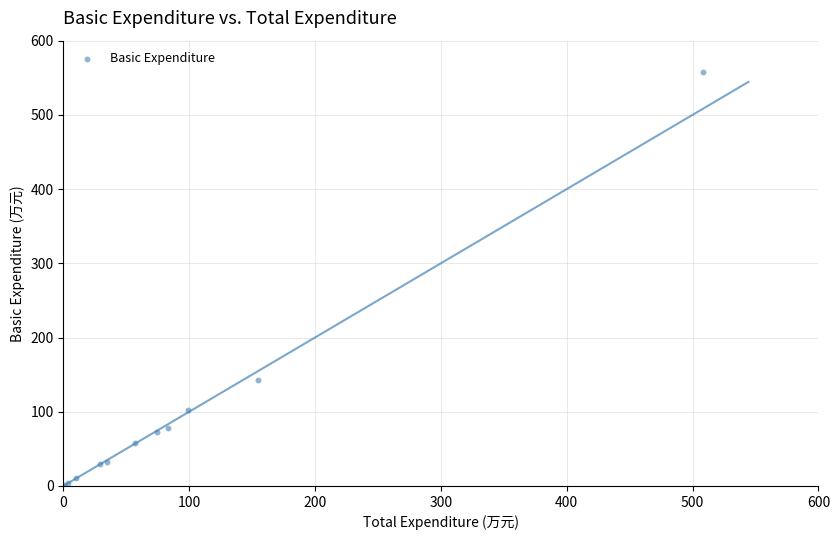

What Y value in the scatter plot is closest to 279?

142.6